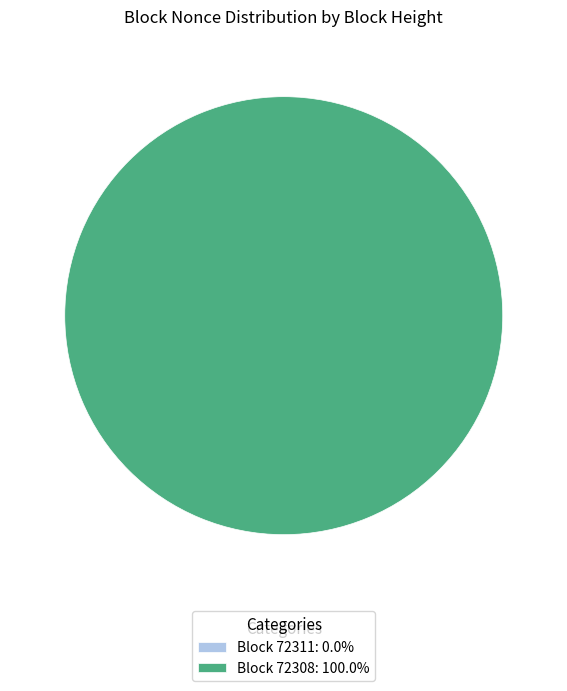

How many slices are in this pie chart?

2